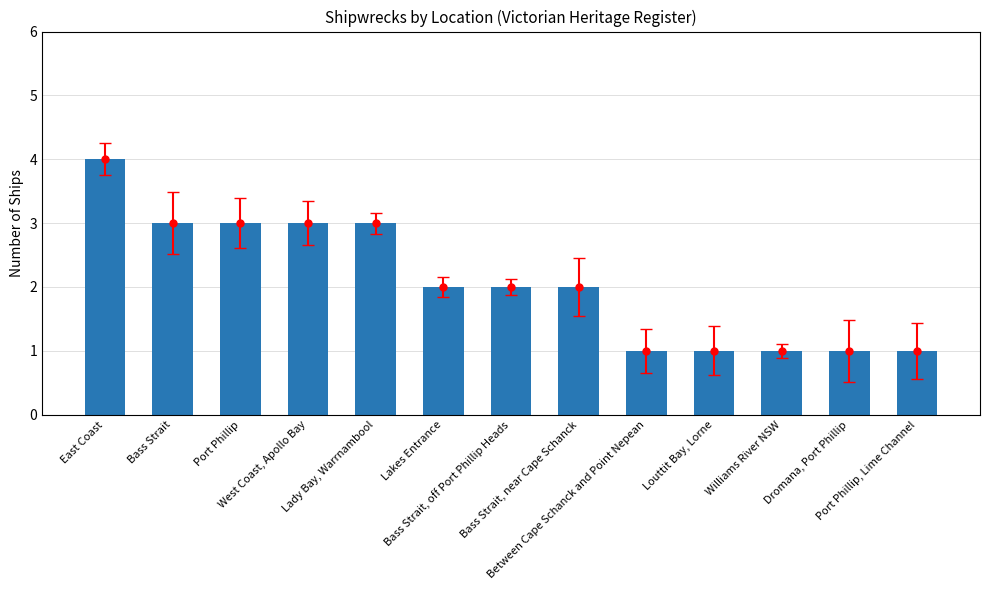

Approximately how many times larger is the value at East Coast compared to Lady Bay, Warrnambool?

1.3